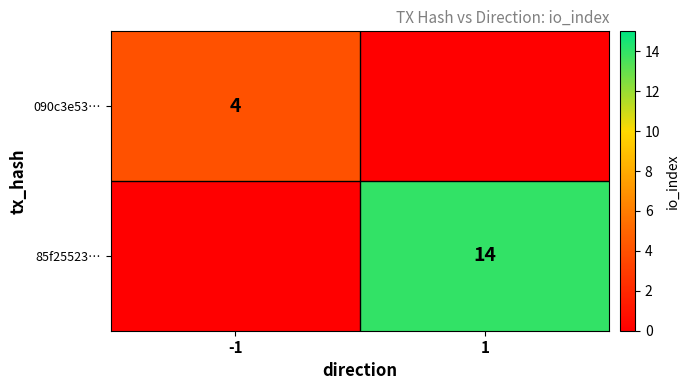

What is the difference between the highest and lowest values at -1?

4